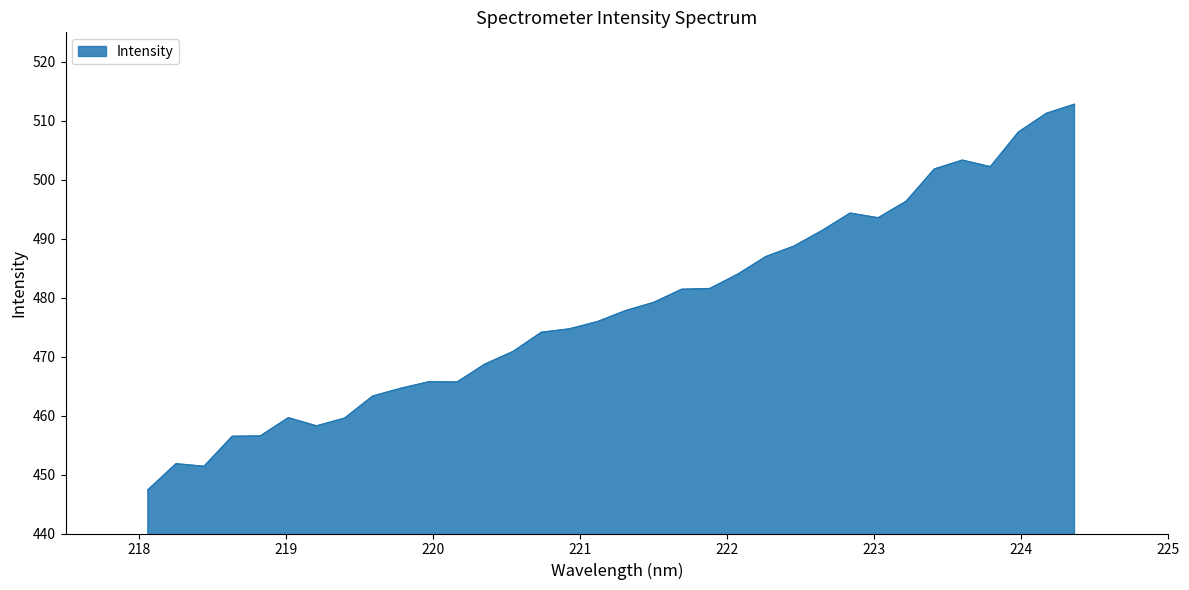

What is the difference between the maximum and minimum values?

65.4